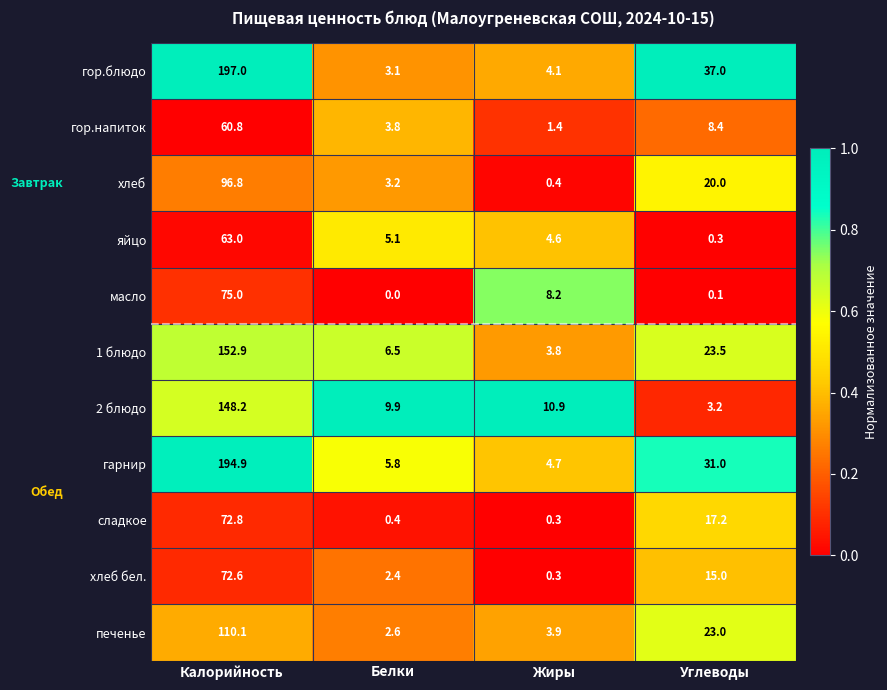

What is the sum of all яйцо values?

73.0